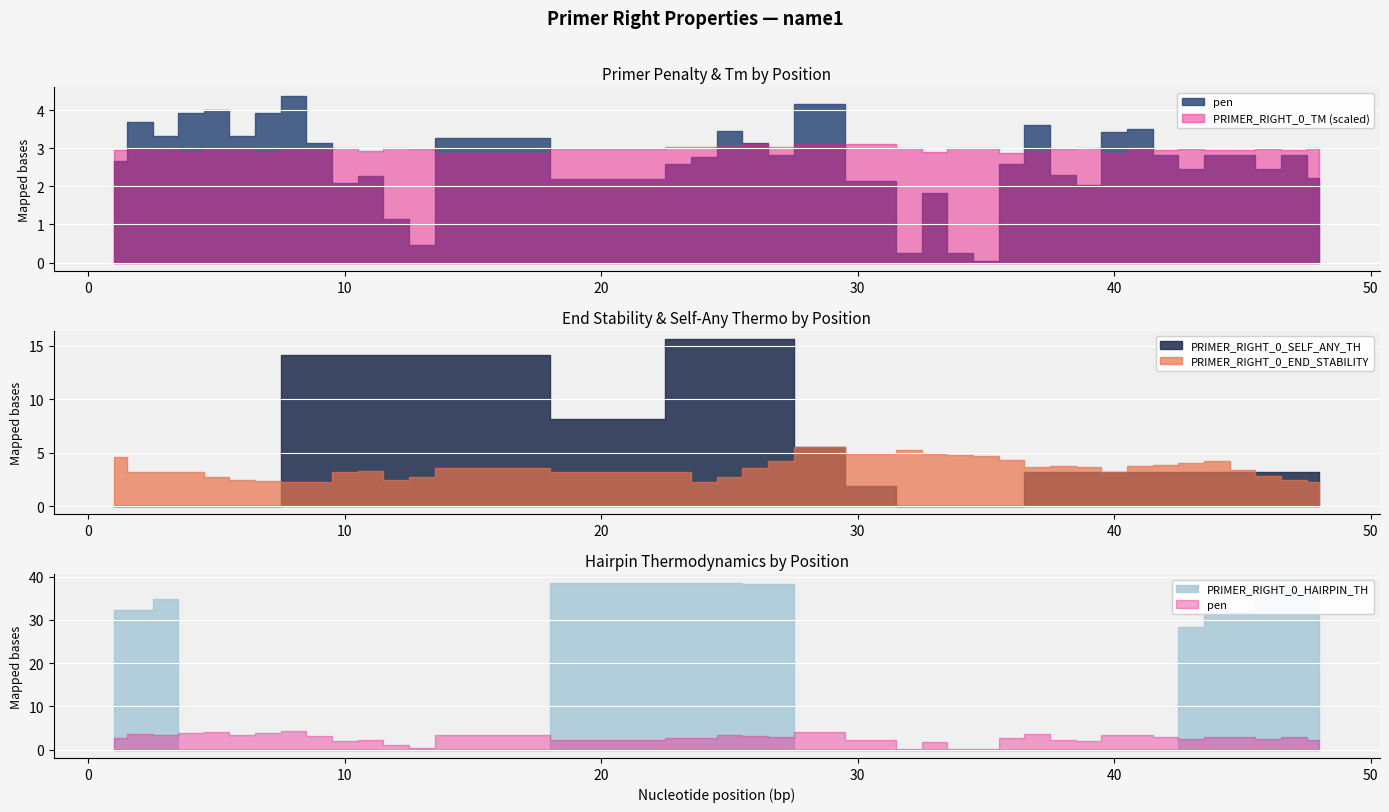

What are all the series names shown in the legend?

pen, PRIMER_RIGHT_0_TM, PRIMER_RIGHT_0_END_STABILITY, PRIMER_RIGHT_0_HAIRPIN_TH, PRIMER_RIGHT_0_SELF_ANY_TH